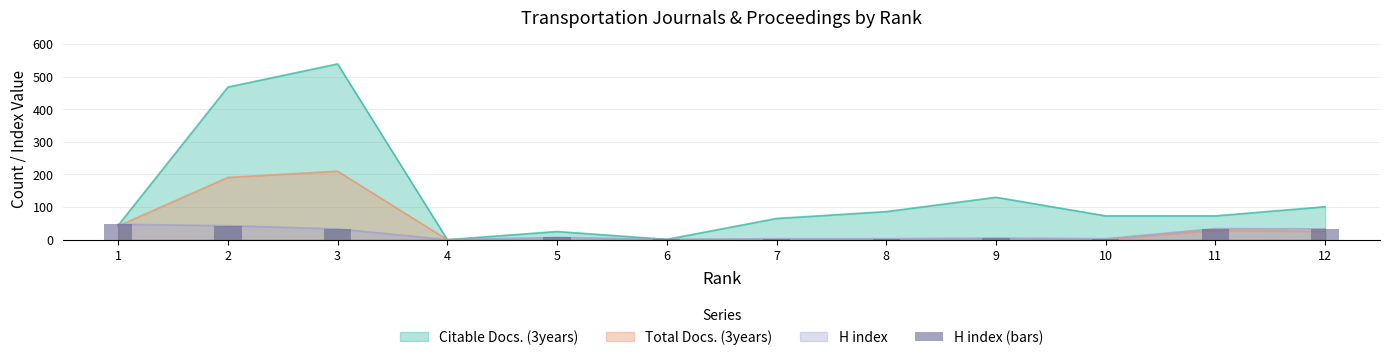

Which category has the lowest value across all series?

4